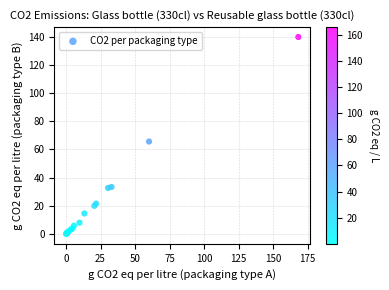

What Y value in the scatter plot is closest to 69?

65.6